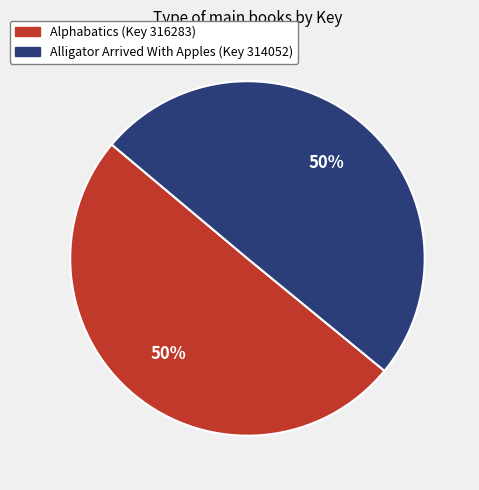

What percentage is the Alphabatics (Key 316283) slice, to the nearest percent?

50%